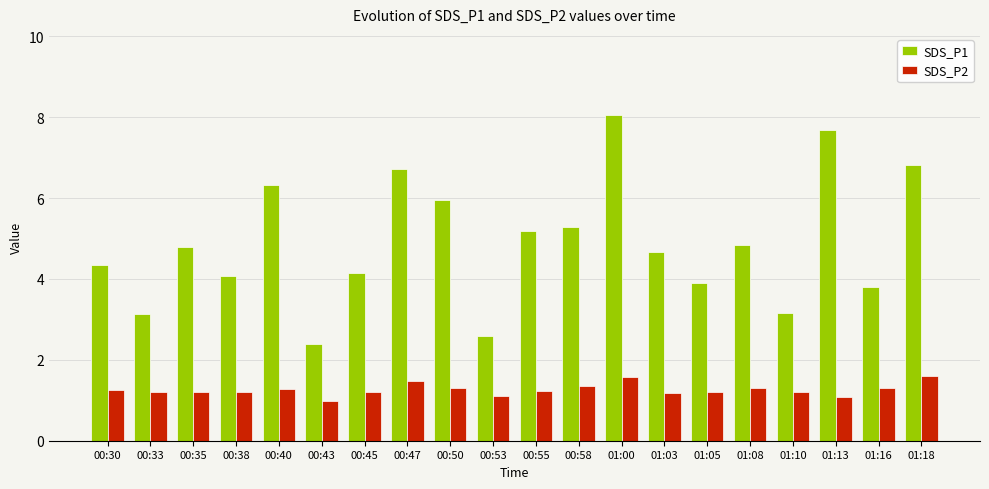

At 00:43, list the series in order from smallest to largest.

SDS_P2, SDS_P1